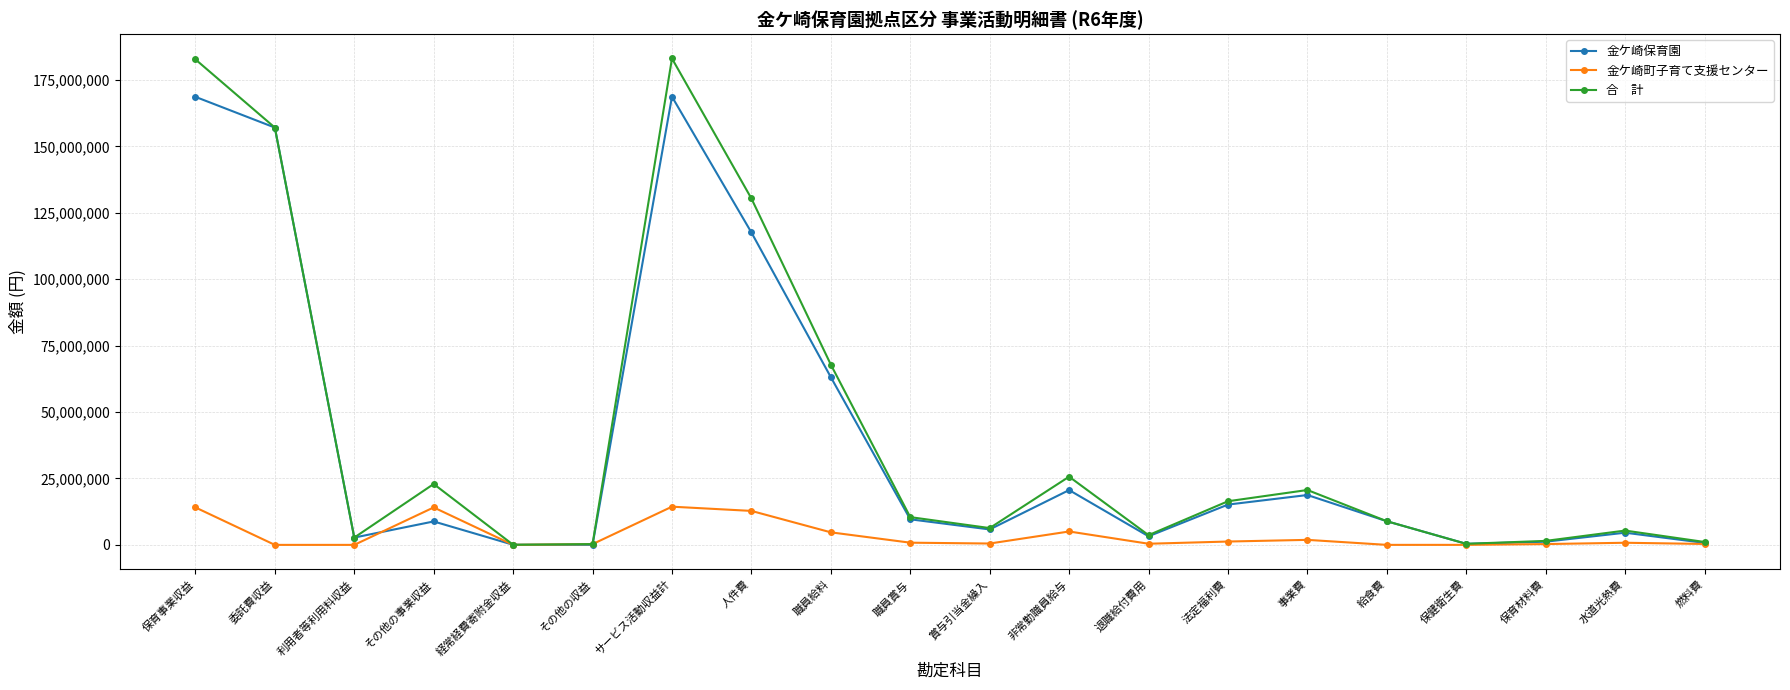

Is this an area chart (filled region under the line)?

No